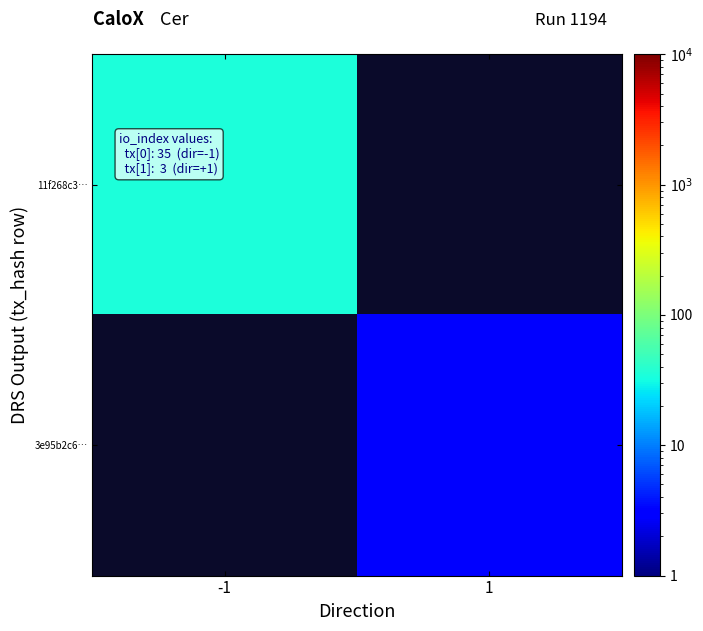

Count the number of data series in this chart.

2